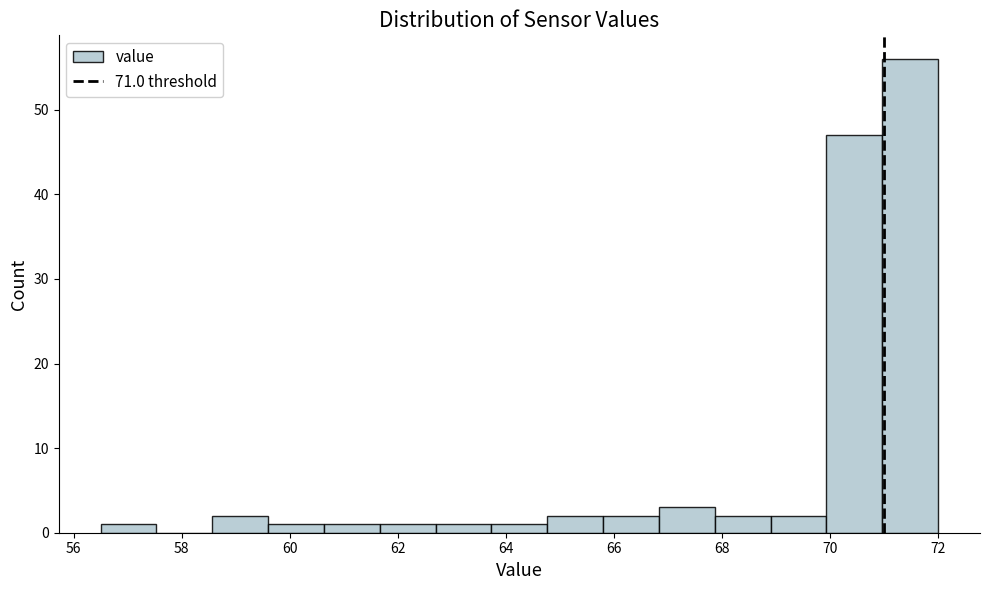

How tall is the bar that spans 59.6 to 60.6 on the x-axis? Neither the bar edges nor the heights are printed on the chart, so give them approximately, as read against the axes.

1